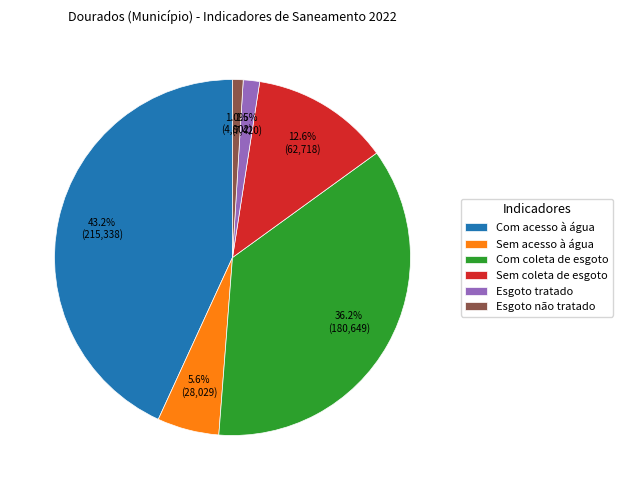

How much of the chart is everything except Esgoto não tratado?

99.0%